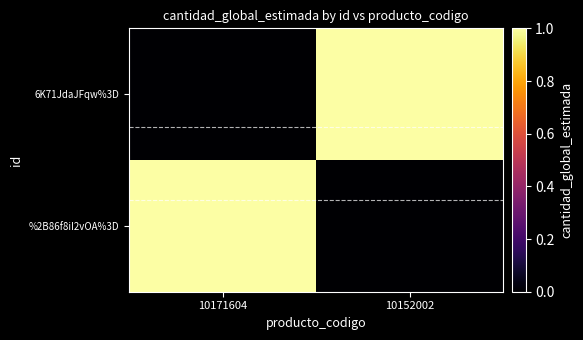

What is the maximum value shown in the chart?

1